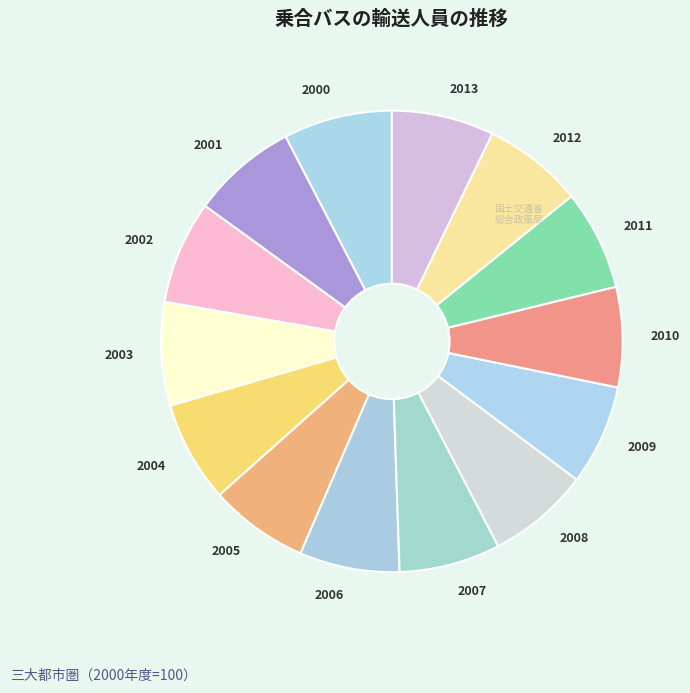

Which slice is the smallest?

2005